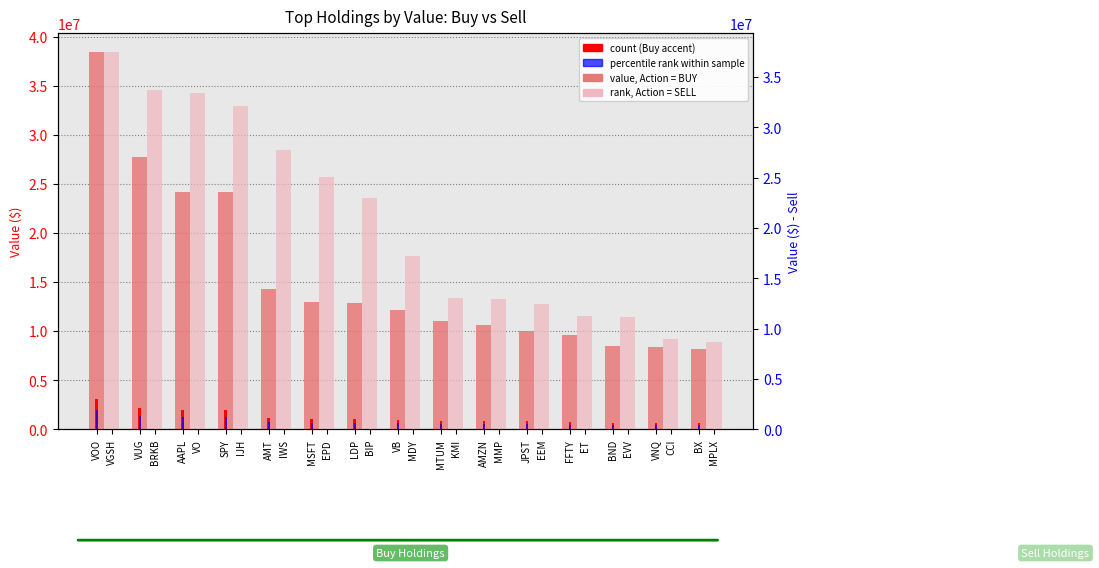

What is the total value across all series at BND?

19627000